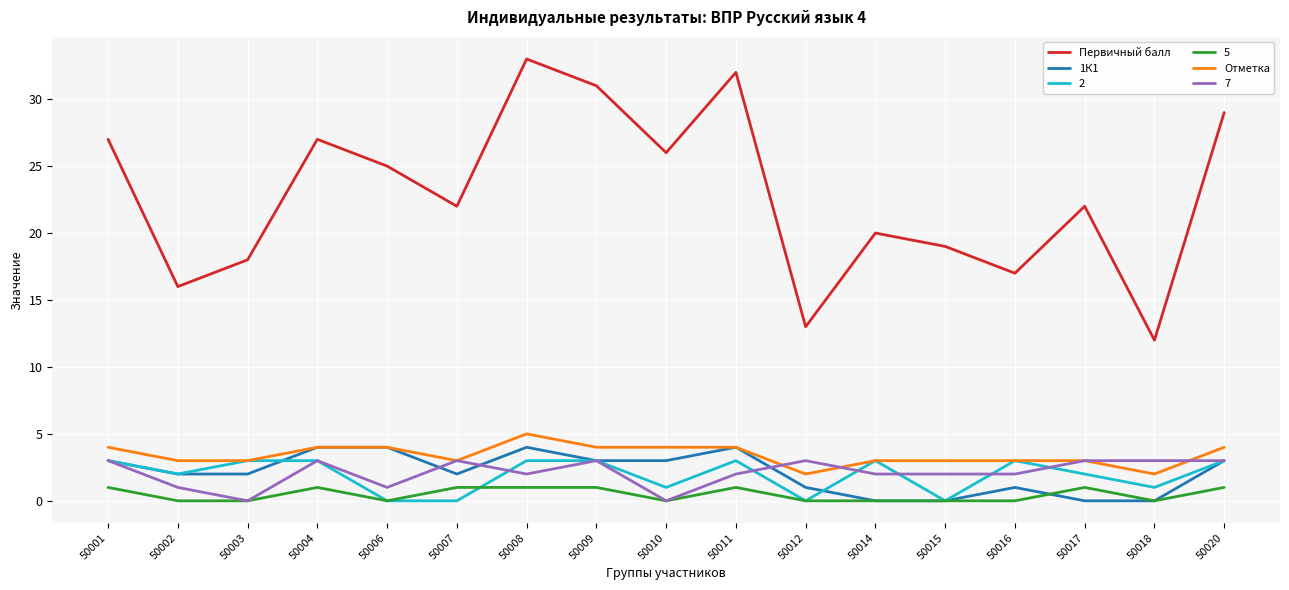

What is the maximum value shown in the chart?

33